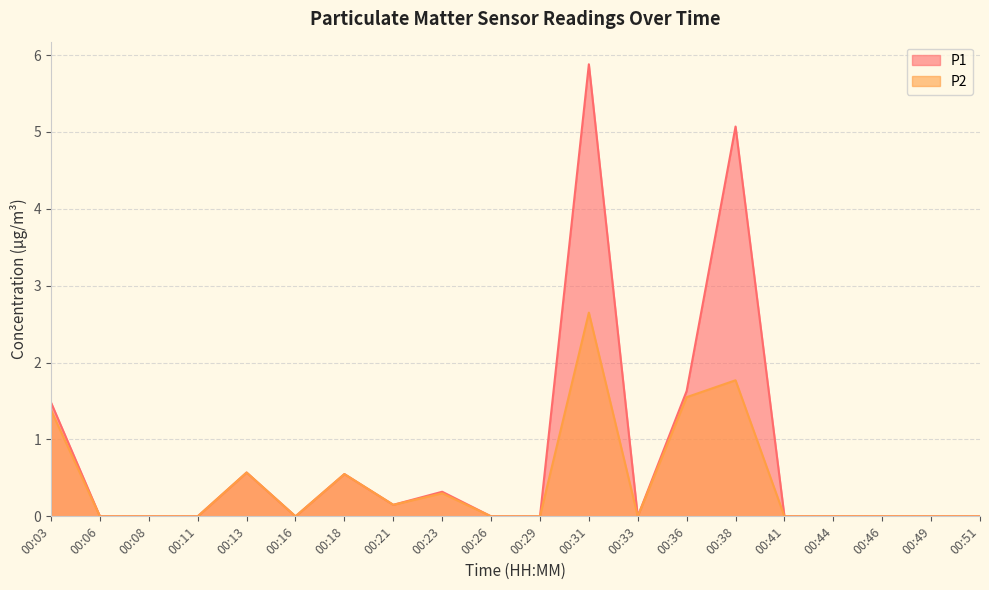

Reading left to right, what are all the values shown in this chart?

P1: 00:03=1.5	00:06=0.0	00:08=0.0	00:11=0.0	00:13=0.6	00:16=0.0	00:18=0.6	00:21=0.1	00:23=0.3	00:26=0.0	00:29=0.0	00:31=5.9	00:33=0.0	00:36=1.6	00:38=5.1	00:41=0.0	00:44=0.0	00:46=0.0	00:49=0.0	00:51=0.0
P2: 00:03=1.4	00:06=0.0	00:08=0.0	00:11=0.0	00:13=0.6	00:16=0.0	00:18=0.6	00:21=0.1	00:23=0.3	00:26=0.0	00:29=0.0	00:31=2.6	00:33=0.0	00:36=1.6	00:38=1.8	00:41=0.0	00:44=0.0	00:46=0.0	00:49=0.0	00:51=0.0